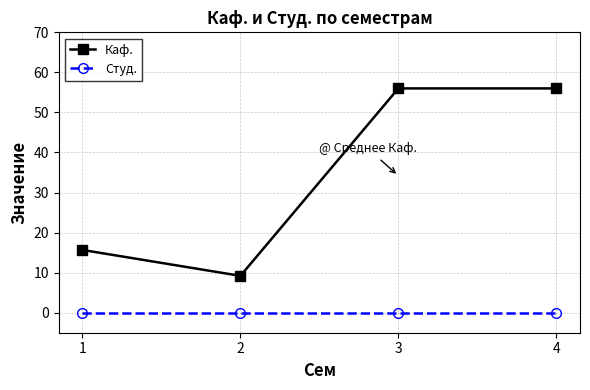

What is the difference between the highest and lowest values at 1?

15.7